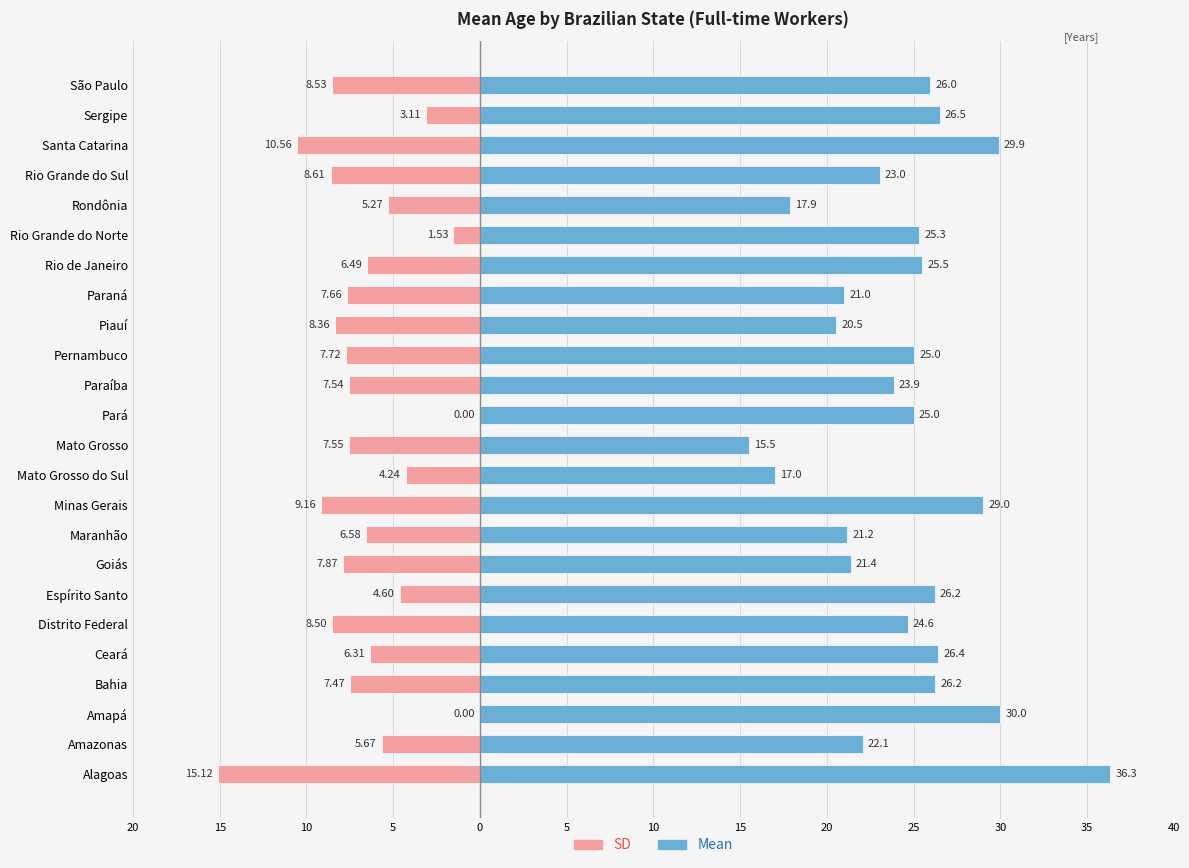

What value does the Mean series have at Rio Grande do Norte?

25.3